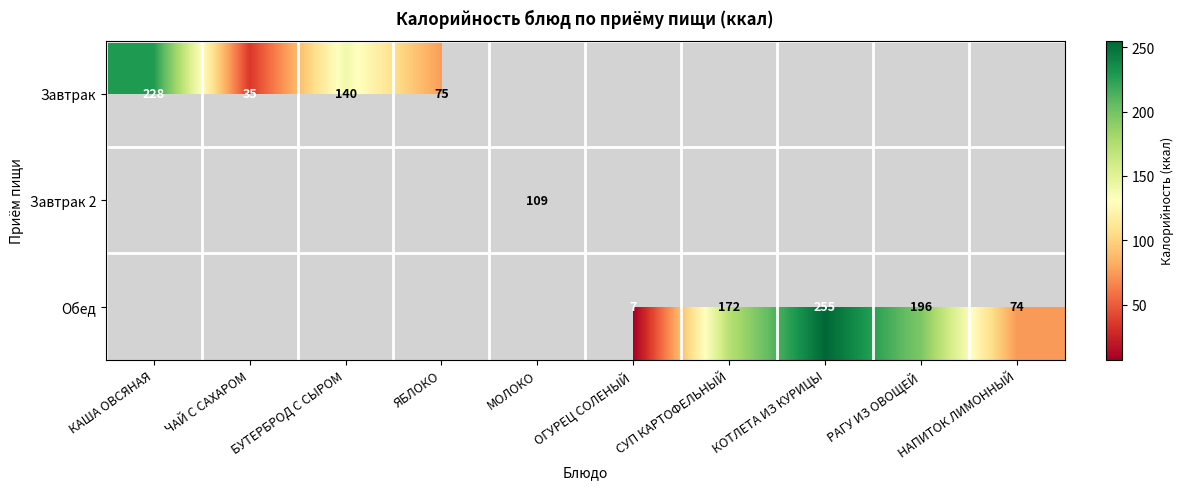

What value does the Завтрак series have at БУТЕРБРОД С СЫРОМ?

140.0